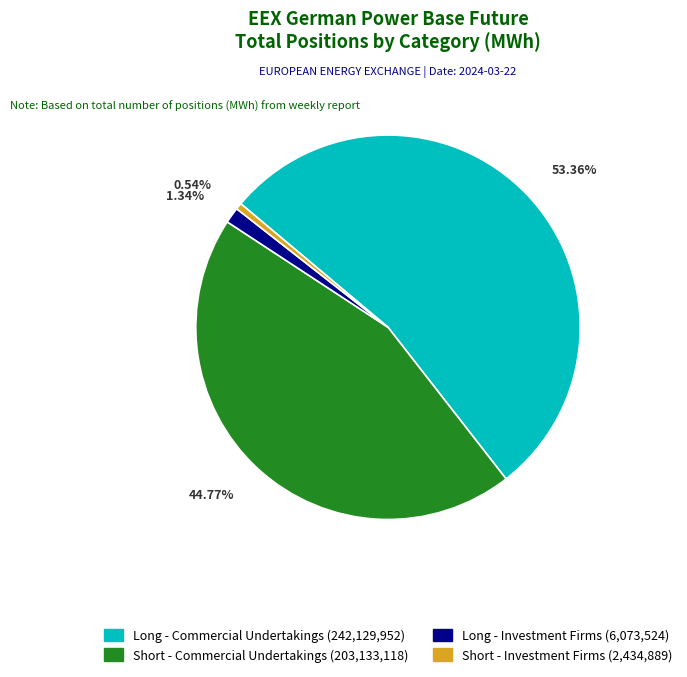

Count the number of slices in the pie.

4